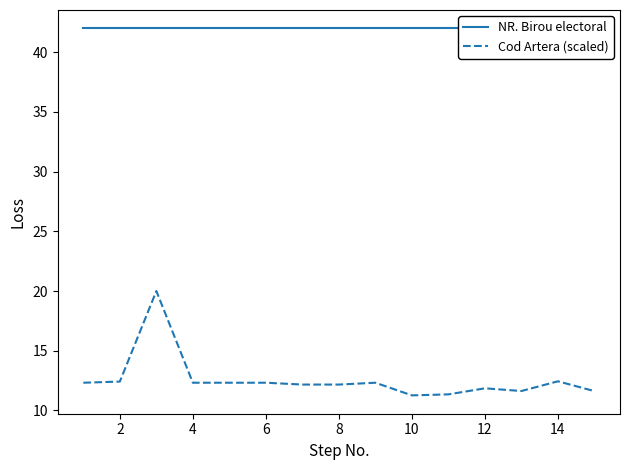

At how many categories does at least one series exceed 20?

15